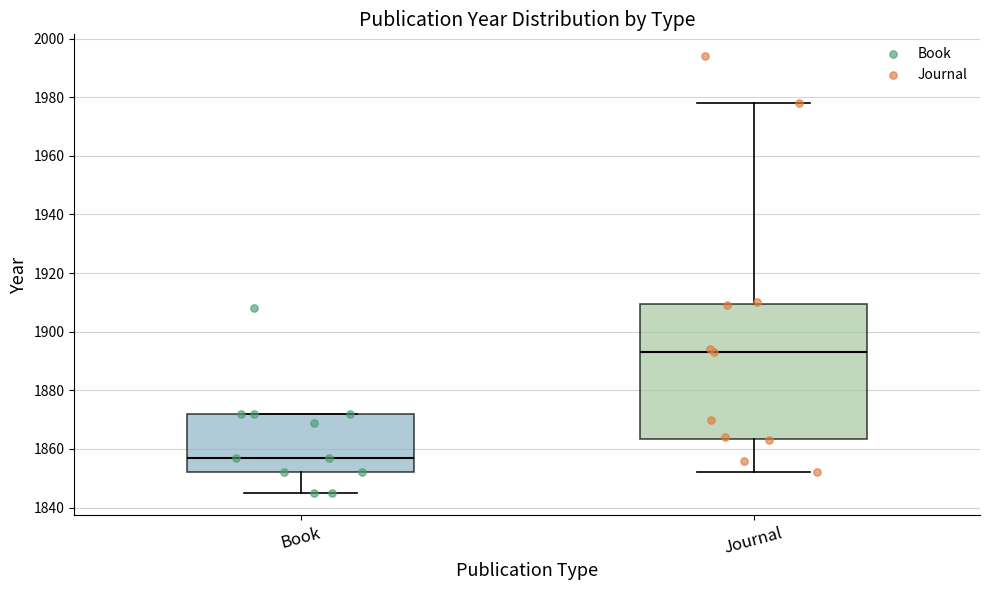

Reading left to right, transcribe this box plot: for each box, give where its median line is, the range the box spans, and where its two whiskers end, as read against the y-axis. The values are not printed on the chart, so give them approximately, as read against the axis.

Book: median 1858, box 1852 to 1872, whiskers 1846 to 1872
Journal: median 1894, box 1864 to 1910, whiskers 1852 to 1978